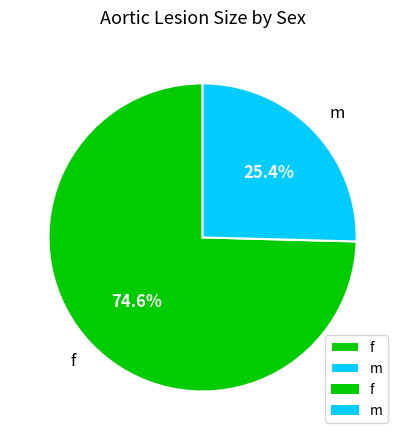

What is the largest slice in the pie chart?

f